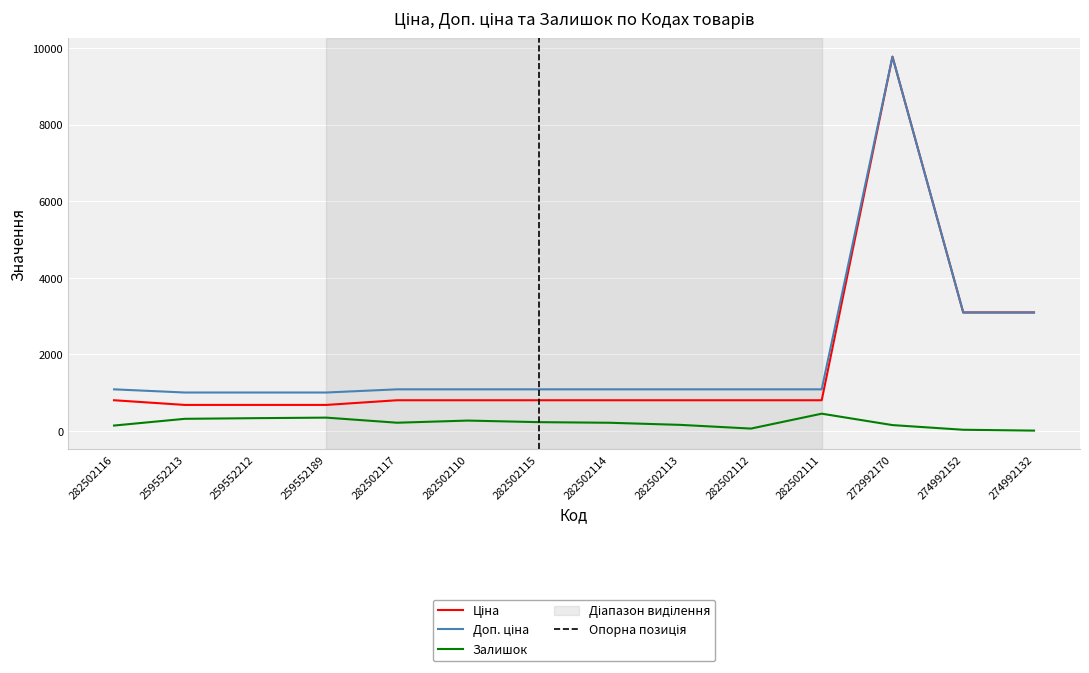

List the labels in order of Залишок value, largest first.

282502111, 259552189, 259552212, 259552213, 282502110, 282502115, 282502117, 282502114, 282502113, 272992170, 282502116, 282502112, 274992152, 274992132